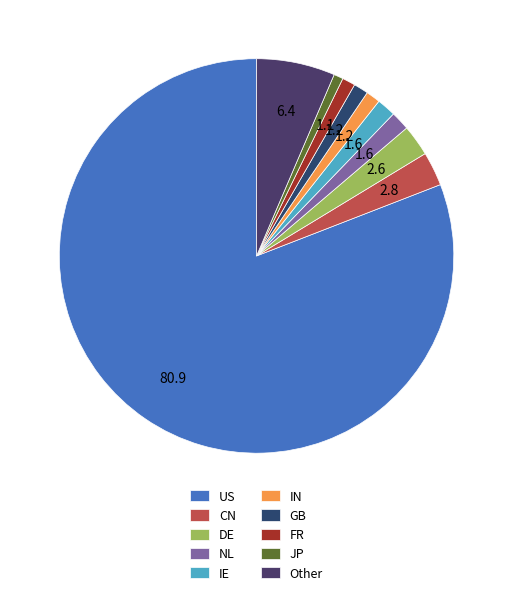

How many segments does this pie chart have?

10